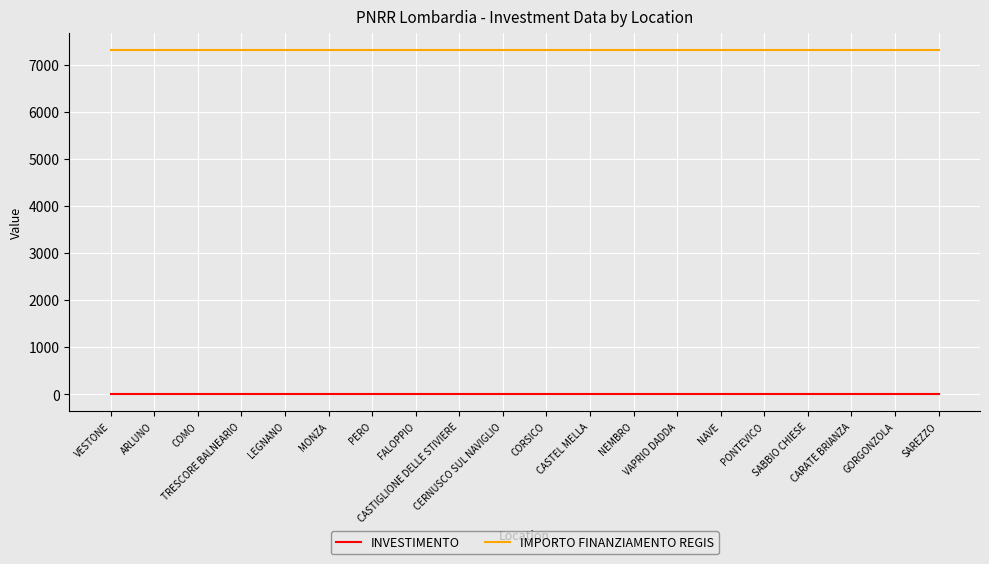

The INVESTIMENTO series shows 1.4 at CASTEL MELLA. True or false?

True